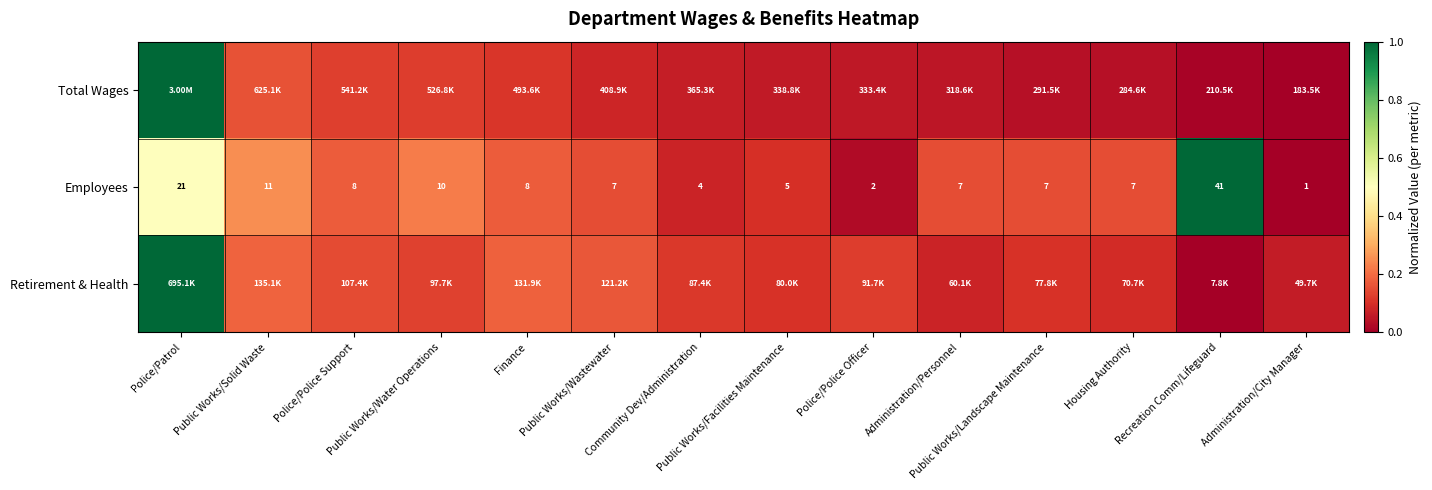

What is the sum of all Total Wages values?

1.9